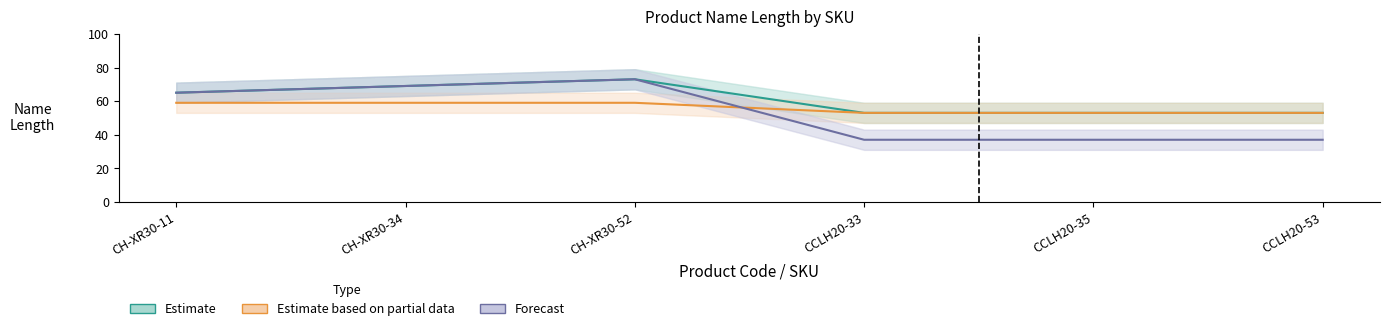

What is the sum of the Forecast values at CCLH20-33 and CCLH20-53?

74